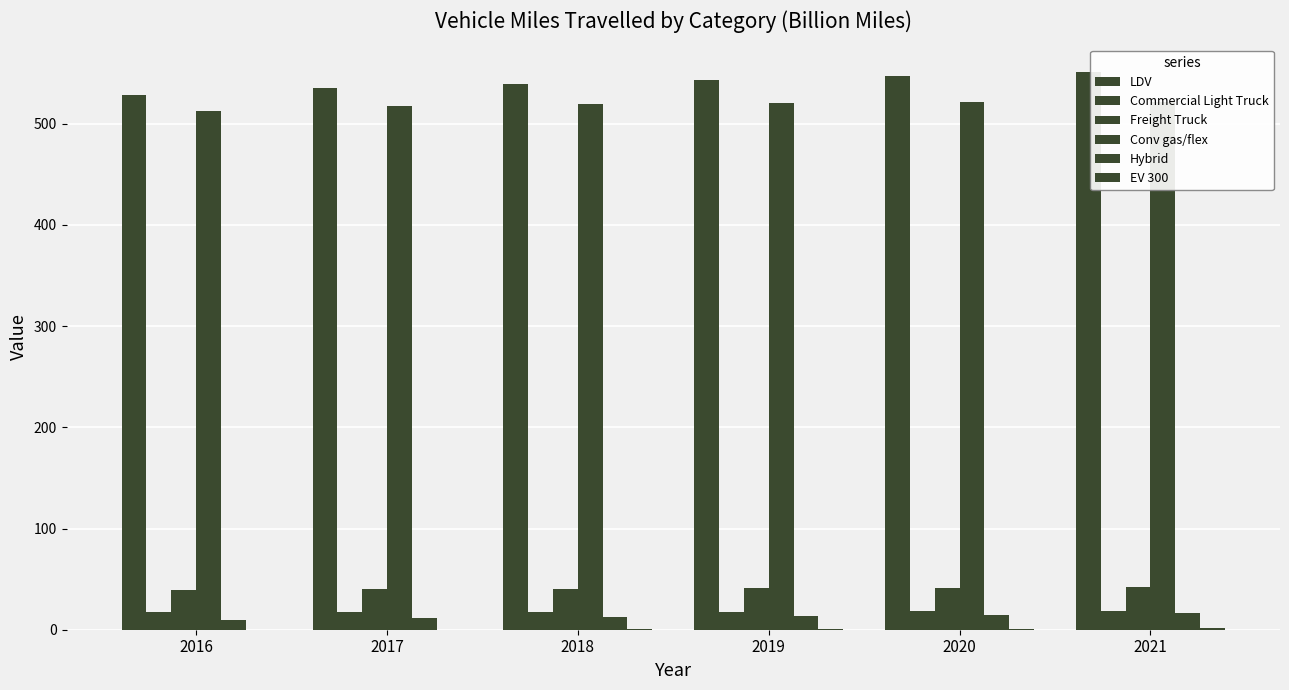

Reading left to right, transcribe all the data shown in this chart.

LDV: 2016=528.3	2017=535.2	2018=539.2	2019=542.9	2020=546.9	2021=551.0
Commercial Light Truck: 2016=17.3	2017=17.6	2018=17.6	2019=17.9	2020=18.1	2021=18.3
Freight Truck: 2016=39.1	2017=40.2	2018=40.7	2019=41.1	2020=41.5	2021=41.9
Conv gas/flex: 2016=512.6	2017=517.4	2018=519.3	2019=520.6	2020=521.3	2021=521.6
Hybrid: 2016=10.0	2017=11.3	2018=12.5	2019=13.7	2020=14.9	2021=16.1
EV 300: 2016=0.0	2017=0.1	2018=0.3	2019=0.6	2020=1.1	2021=1.9